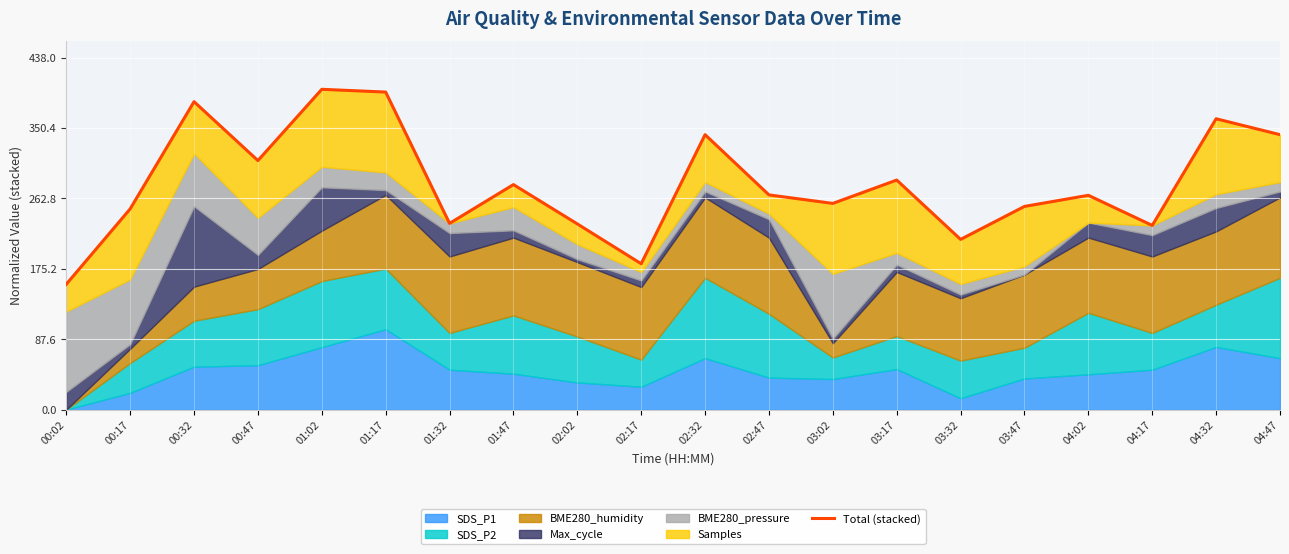

What is the greatest value displayed?

398.5